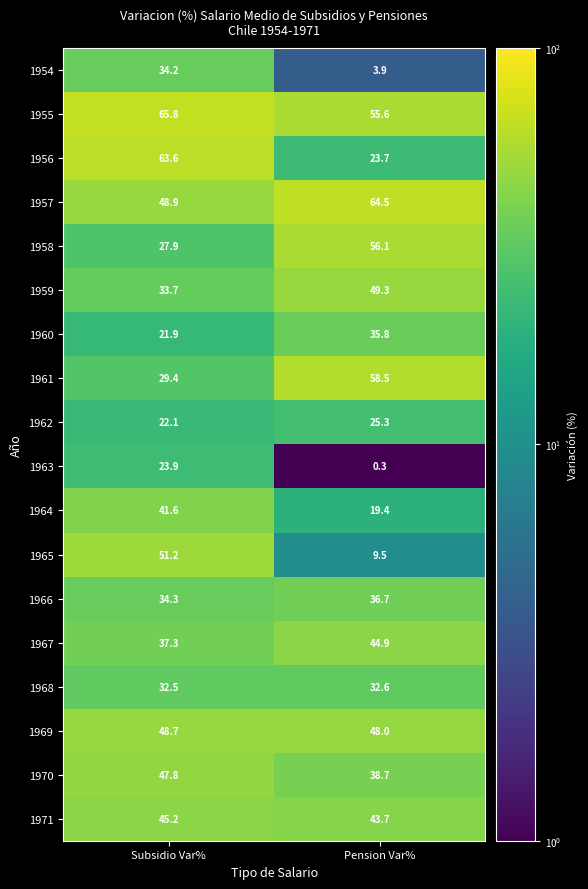

What value does the 1956 series have at Subsidio Var%?

63.6